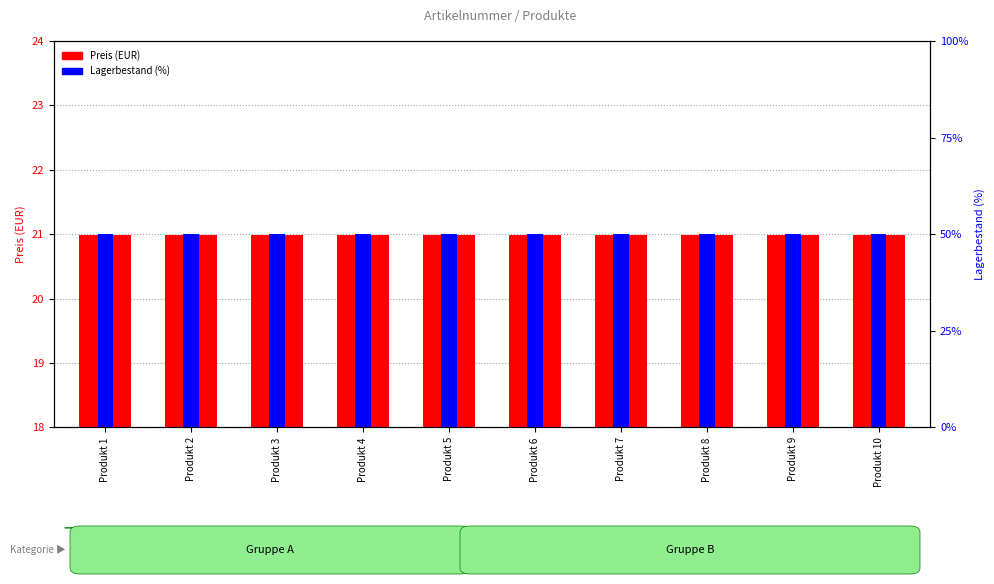

What is the value of the Lagerbestand (%) bar at the 1st from the left?

50.0